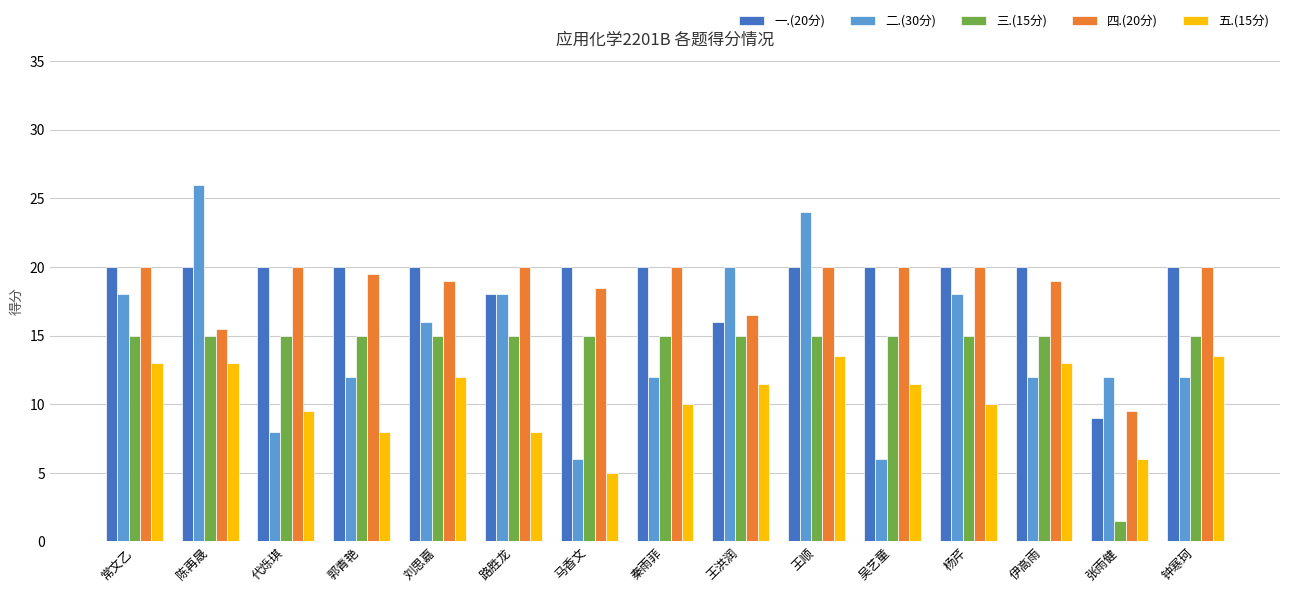

Is it true that 三.(15分) equals 9.9 at 吴艺童?

False